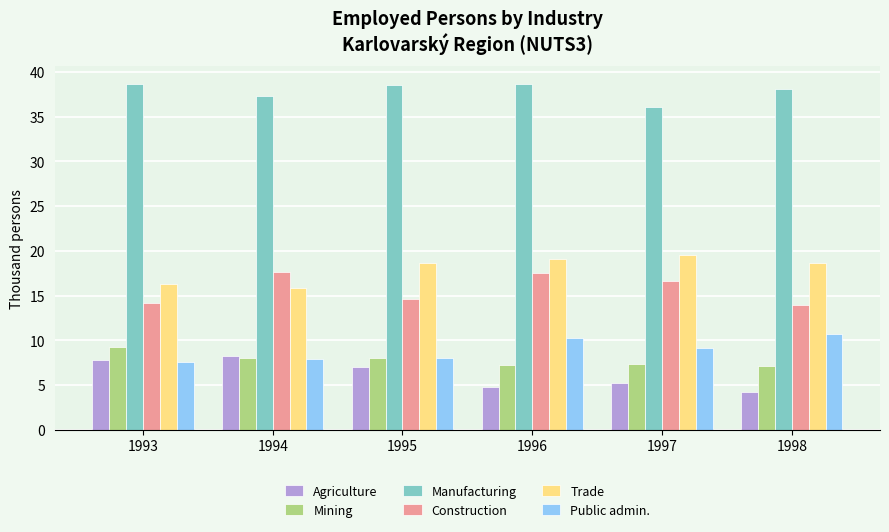

Are the bars grouped side by side (vs. stacked)?

Yes